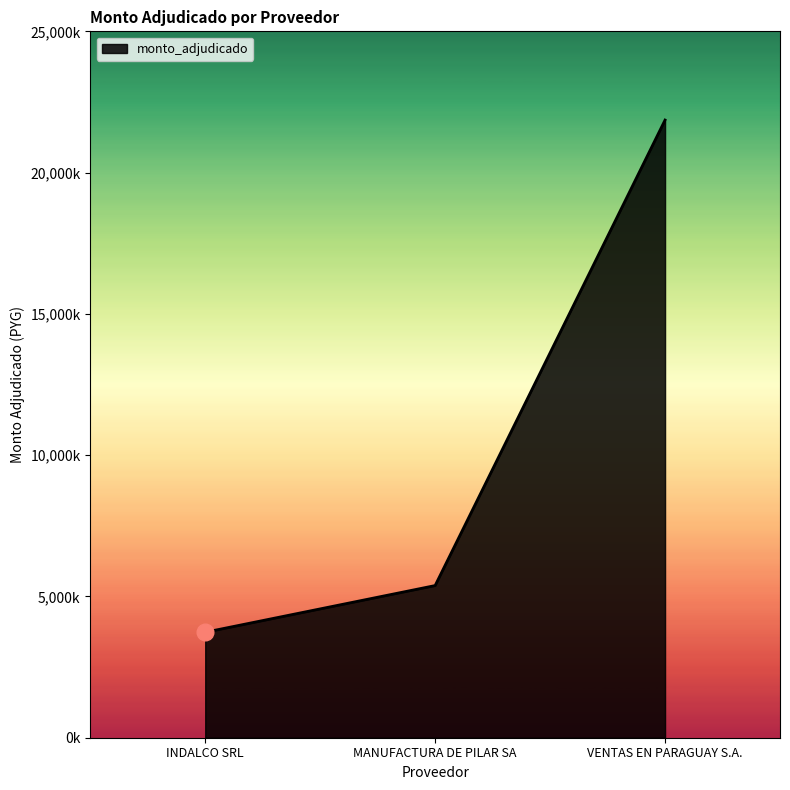

Is this an area chart (filled region under the line)?

Yes